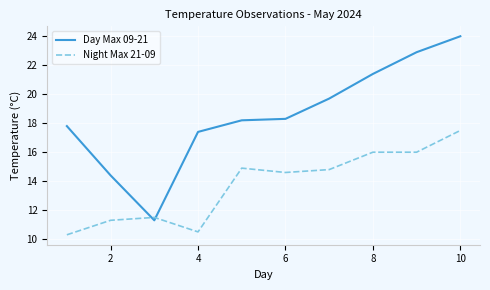

How many distinct data groups are displayed?

2